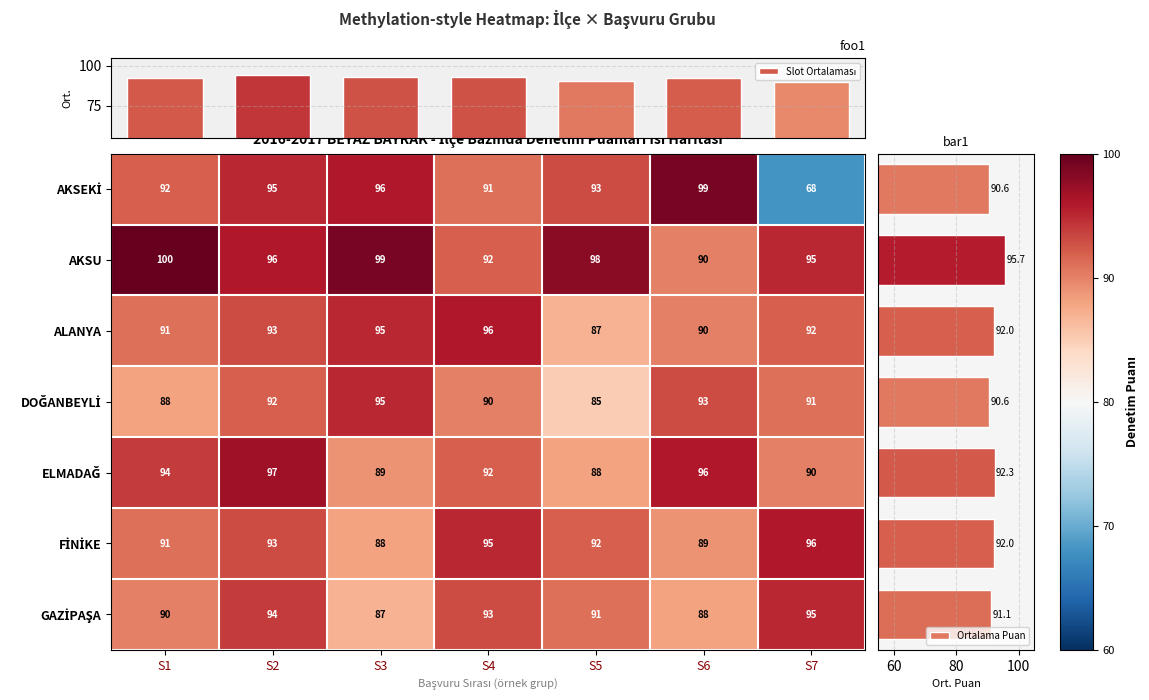

Is the value of ALANYA at S6 greater than the value of AKSU at S4?

No